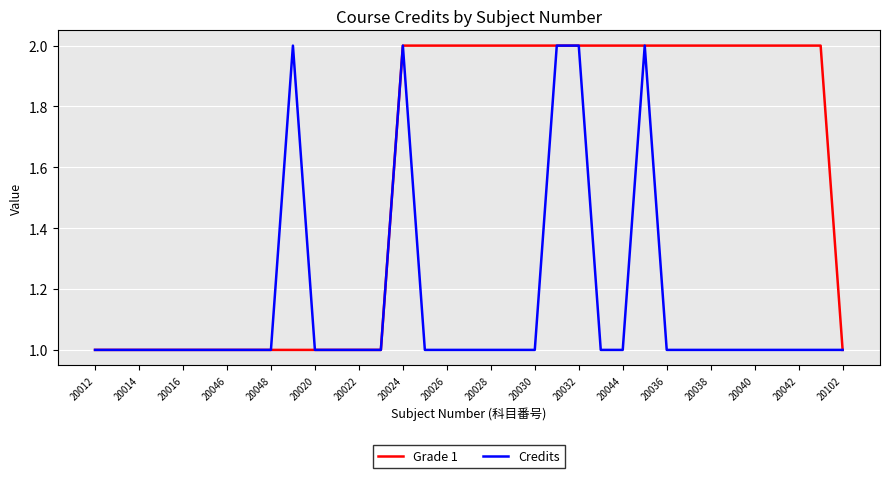

Does the chart have visible grid lines?

Yes